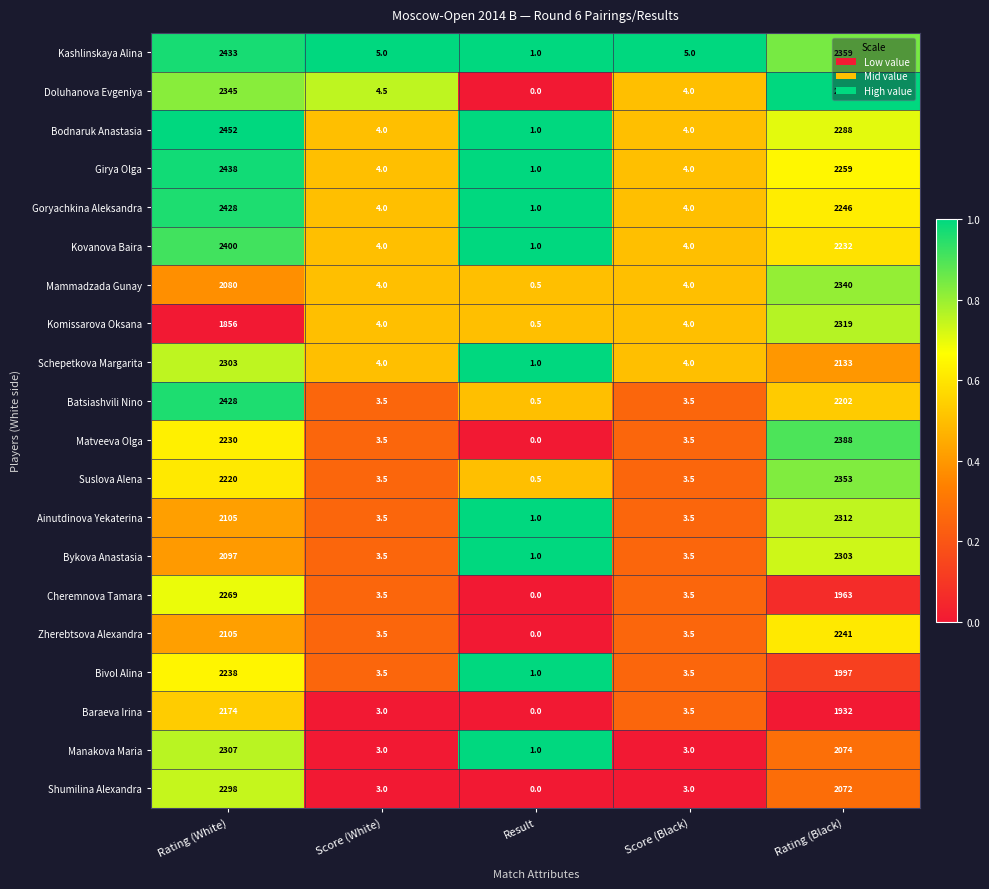

Which category has the highest value in the Komissarova Oksana series?

Rating (Black)